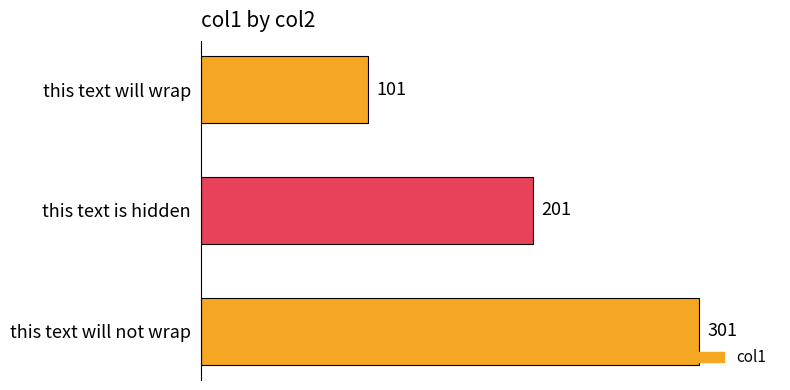

What is the difference between the maximum and minimum values?

200